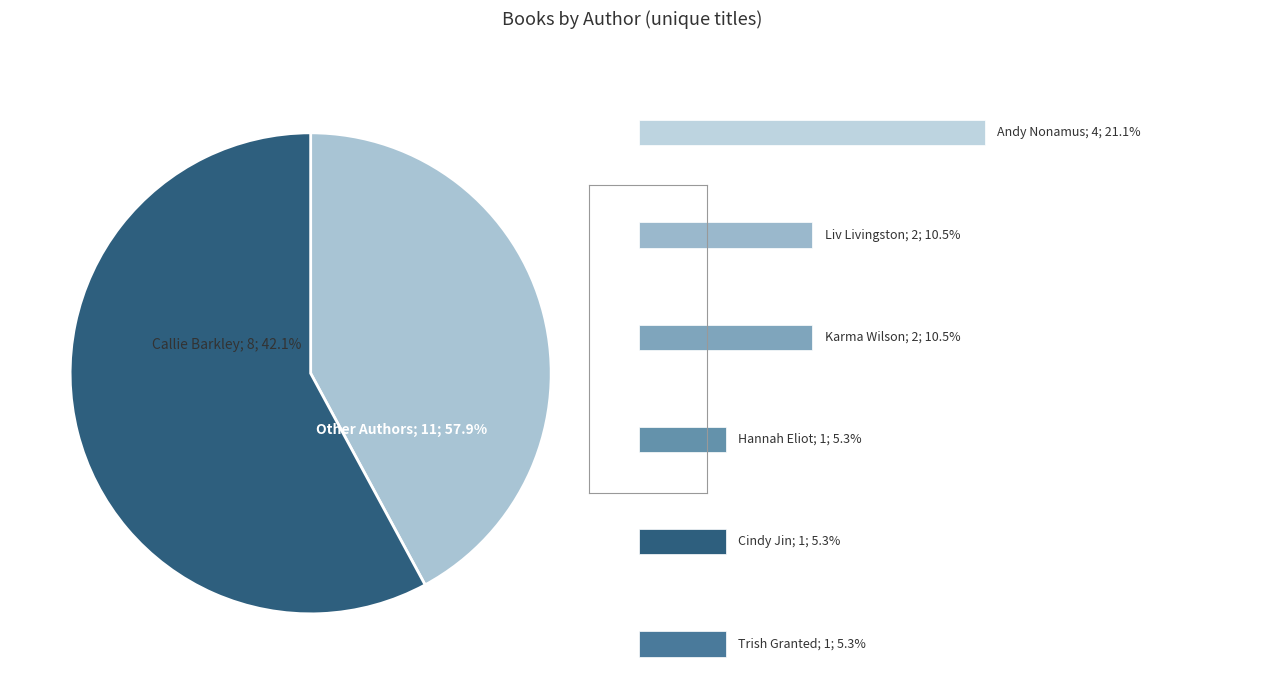

Is there a majority slice in this chart?

No